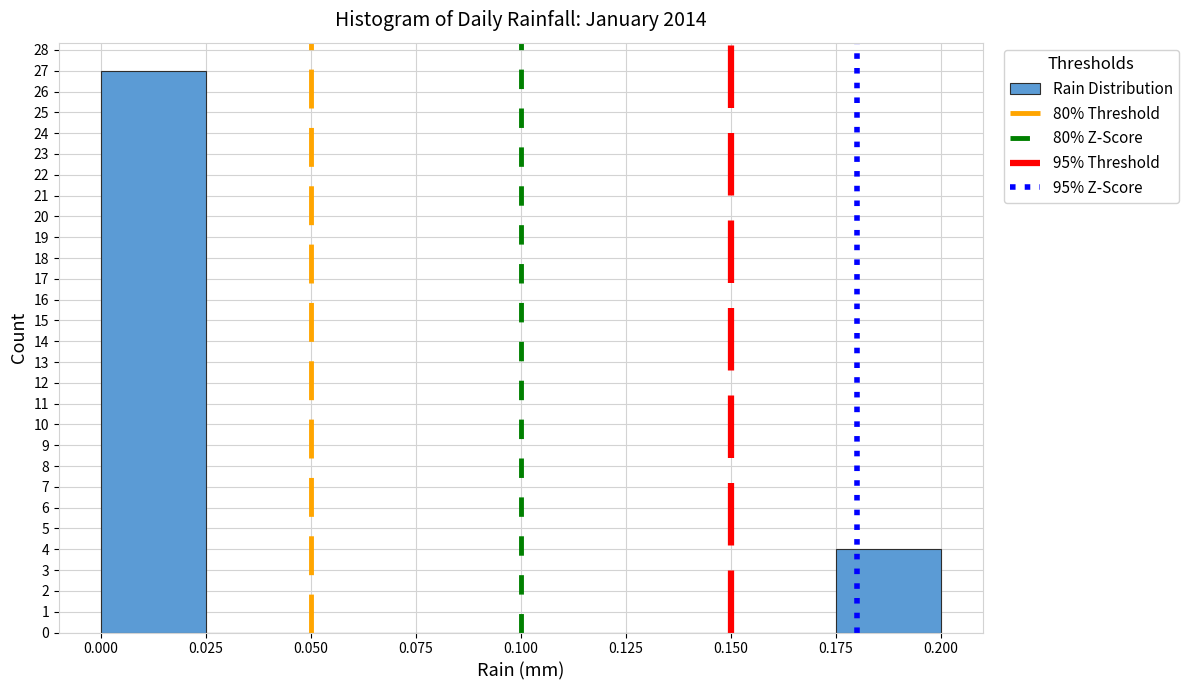

Reading left to right, transcribe this chart: for each bar, give the range it covers on the x-axis and its height. The values are not printed on the chart, so give them approximately, as read against the axis.

0.000 to 0.025: 27
0.025 to 0.050: 0
0.050 to 0.075: 0
0.075 to 0.100: 0
0.100 to 0.125: 0
0.125 to 0.150: 0
0.150 to 0.175: 0
0.175 to 0.200: 4